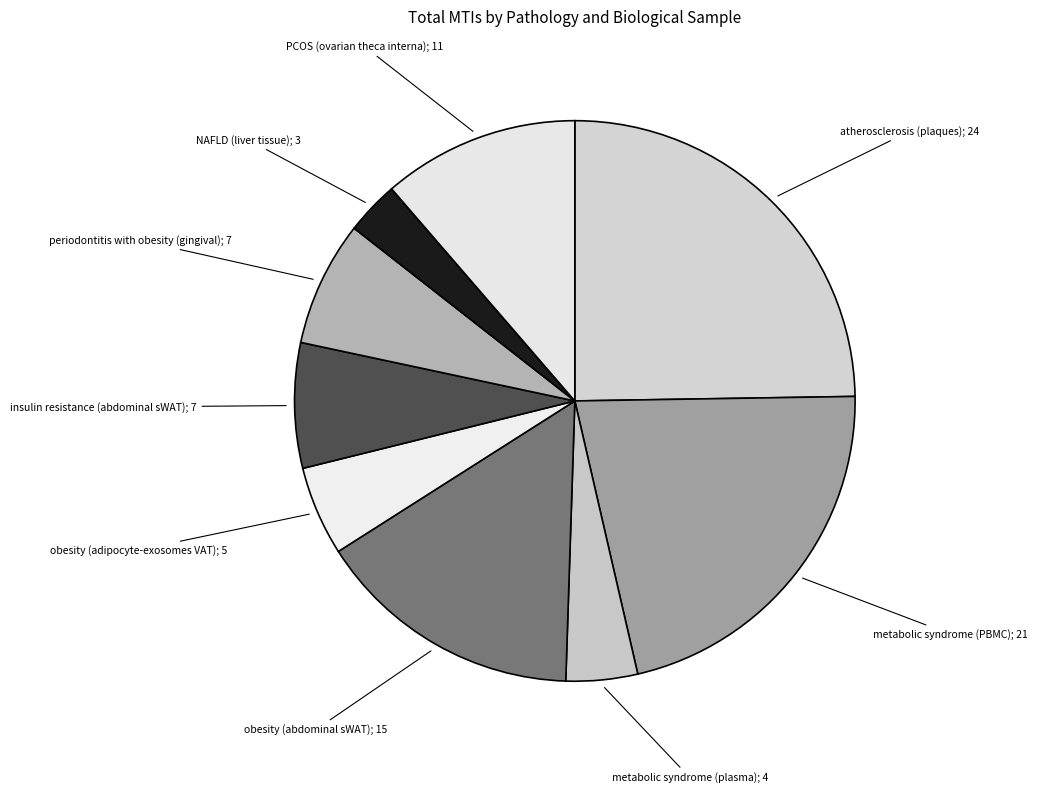

To the nearest percent, what is the average slice percentage?

11%